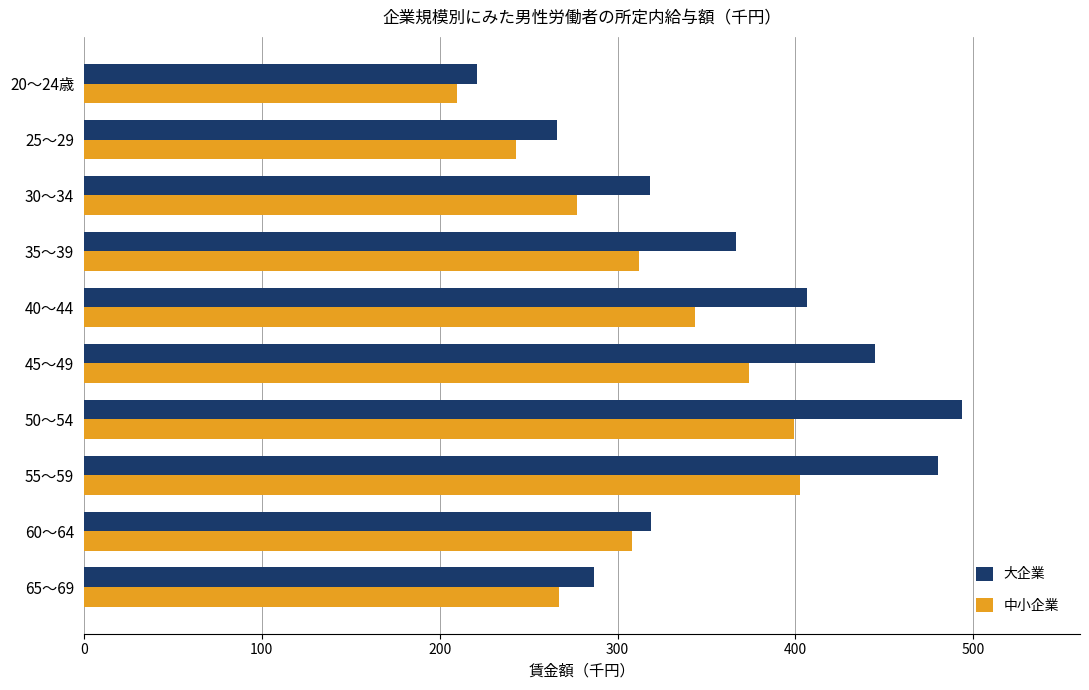

How many distinct data groups are displayed?

2